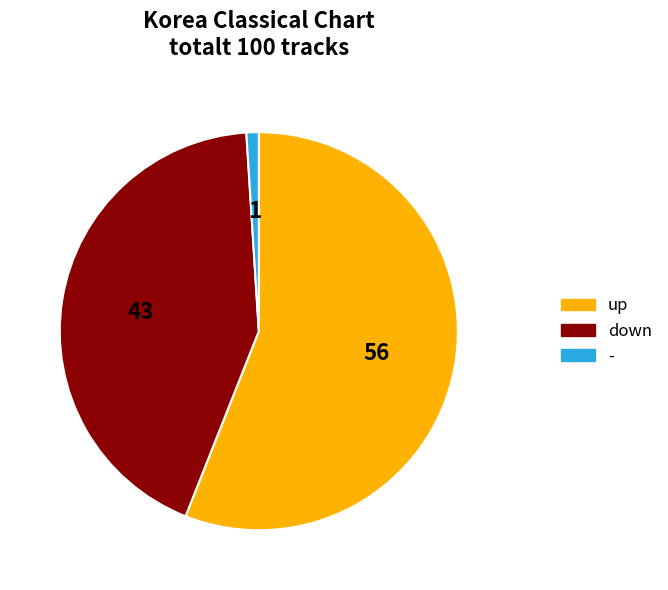

Which slice is the largest?

up